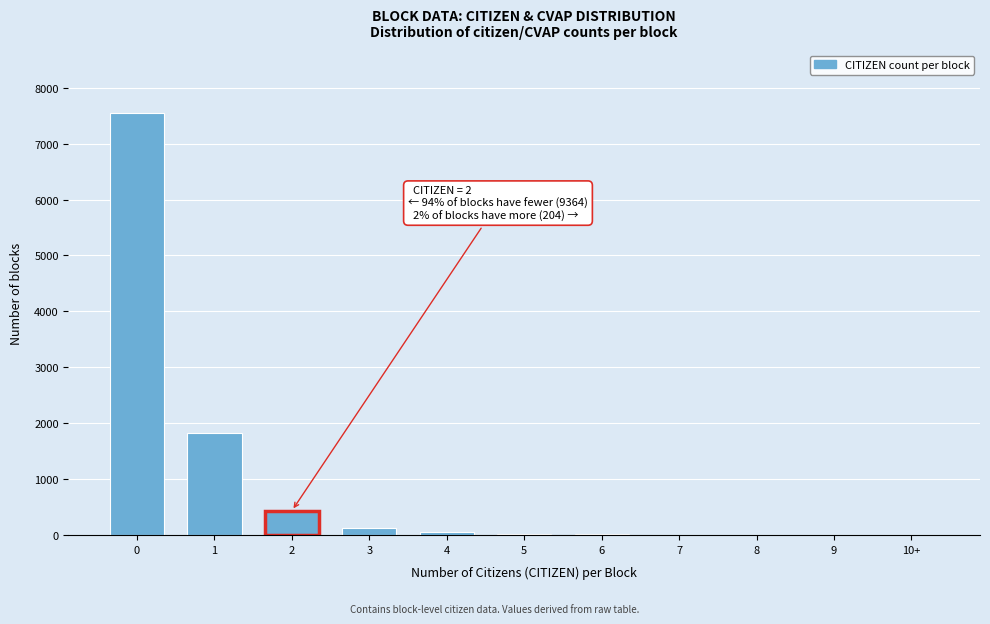

The value at 2 is 432. True or false?

True